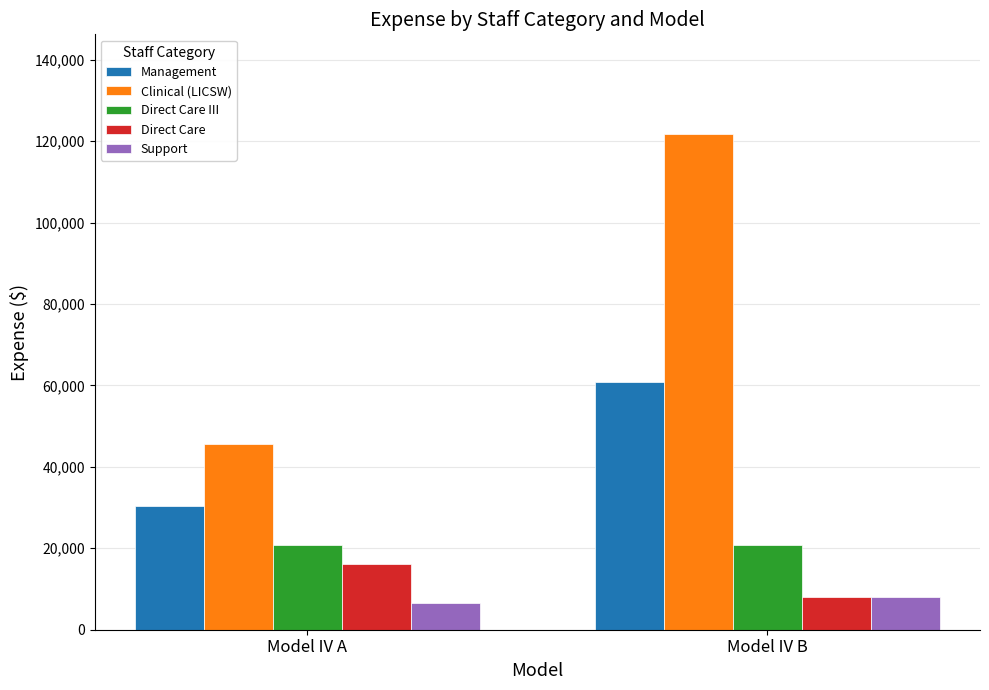

At which category is the sum across all series the highest?

Model IV B